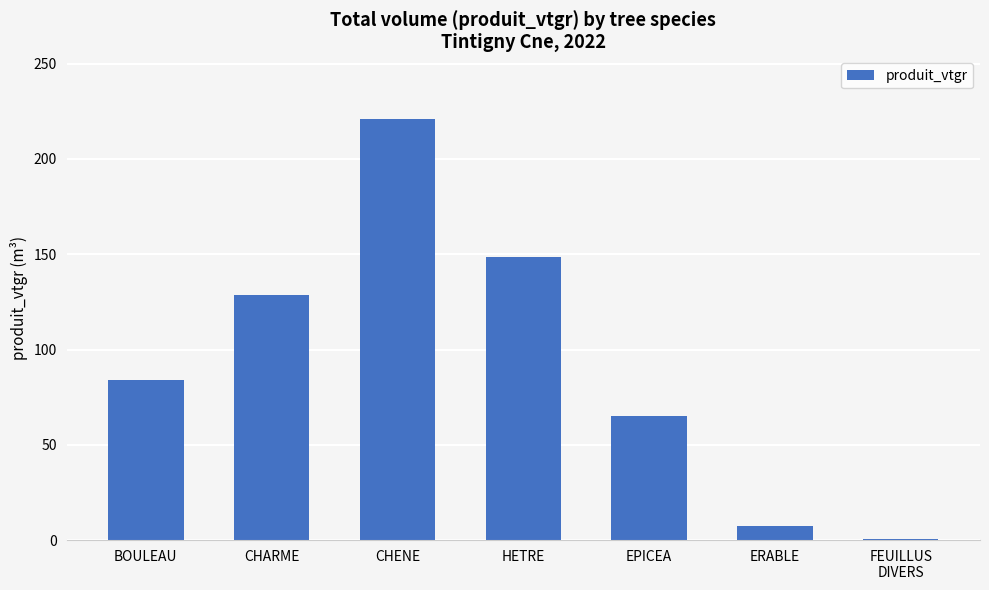

What is the greatest value displayed?

220.8